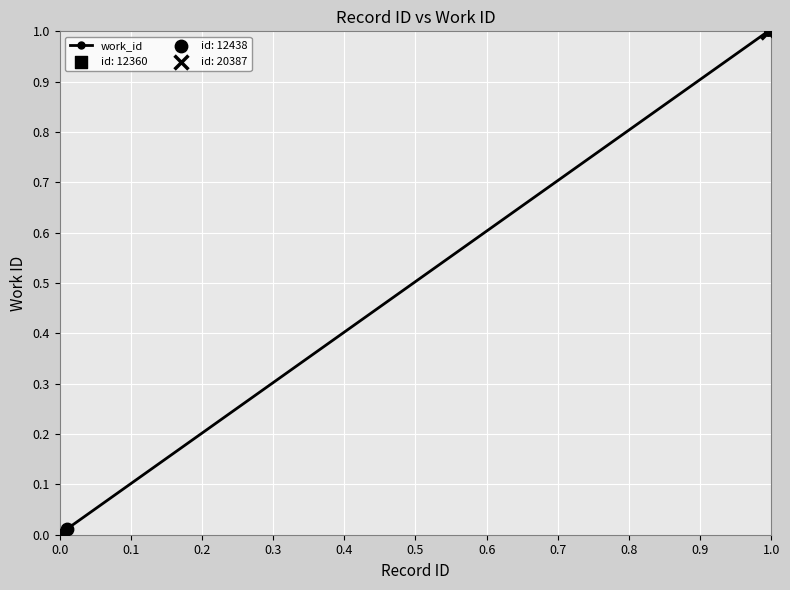

What is the maximum value shown in the chart?

1.0